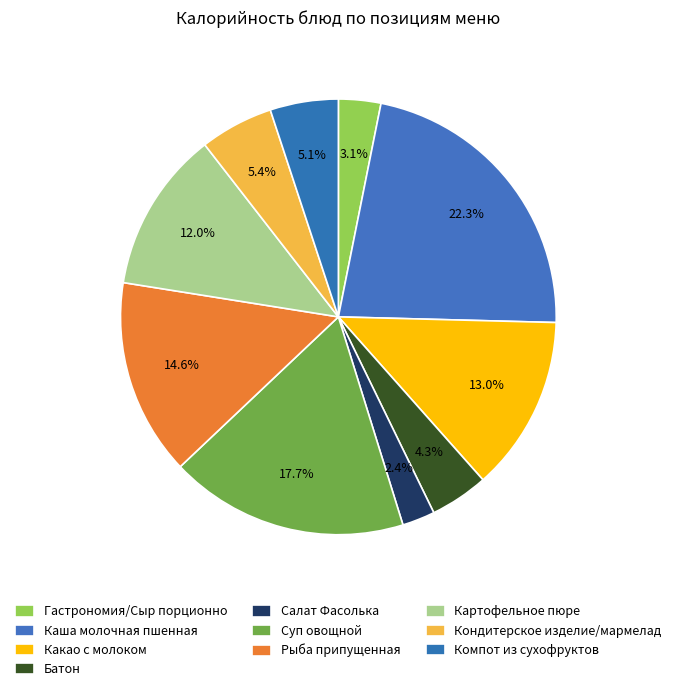

What portion of the pie excludes Суп овощной?

82.3%